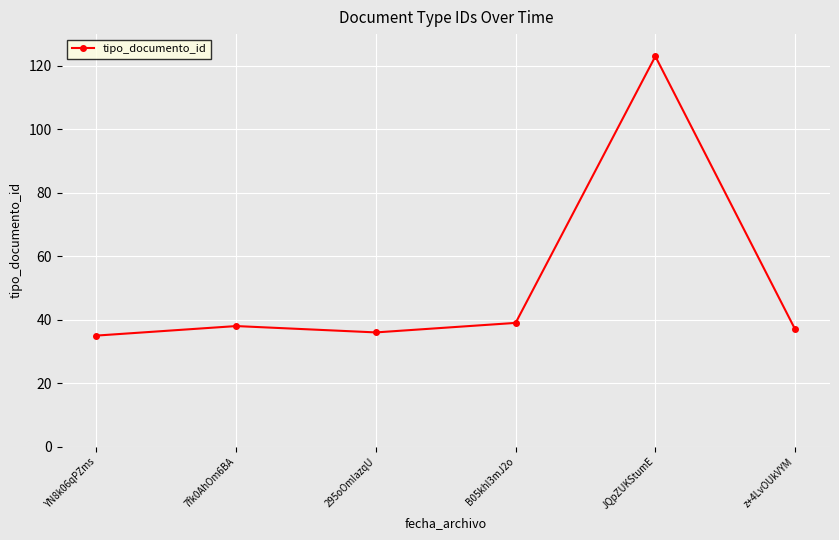

The chart shows a value of 37 at z+4LvOUkVYM. True or false?

True